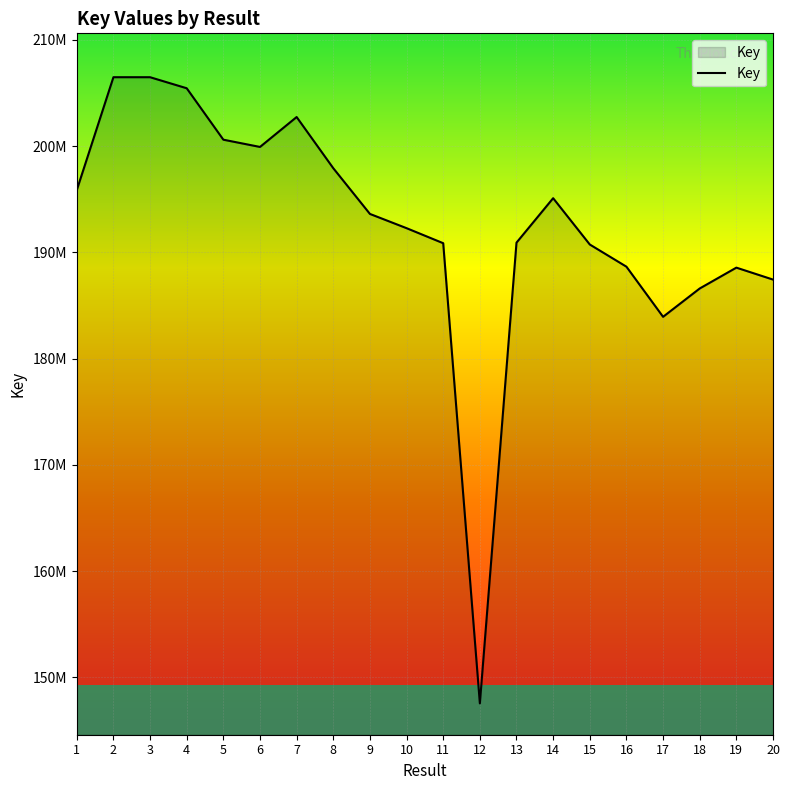

How many interior local peaks (higher than both neighbors) does the data have?

4